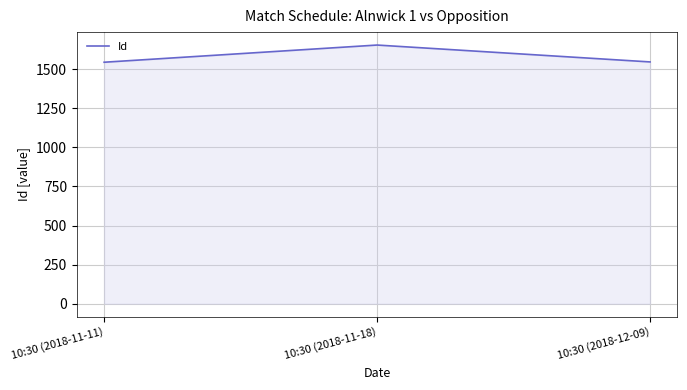

The value at 10:30 (2018-11-11) is 1545. True or false?

True